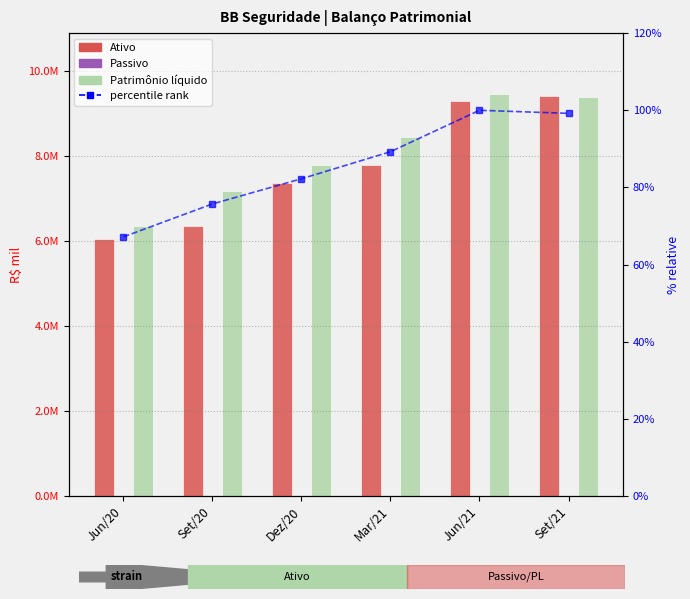

Where is percentile rank nearest to the value 83?

Dez/20